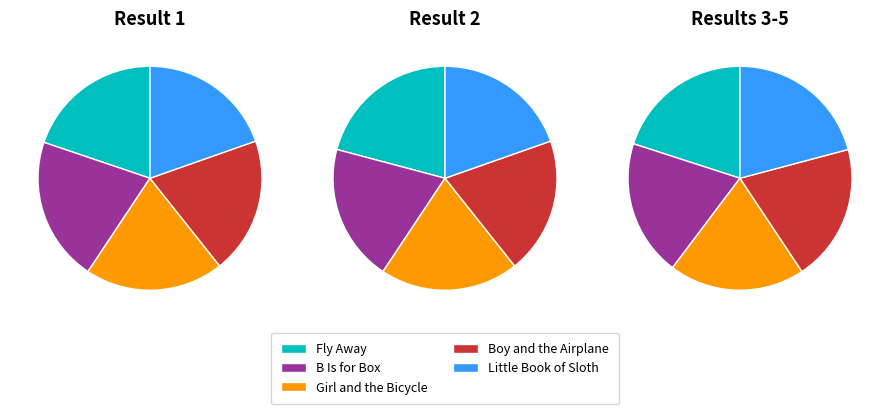

What is the ratio of the value at Girl and the Bicycle to the value at Little Book of Sloth?

1.0